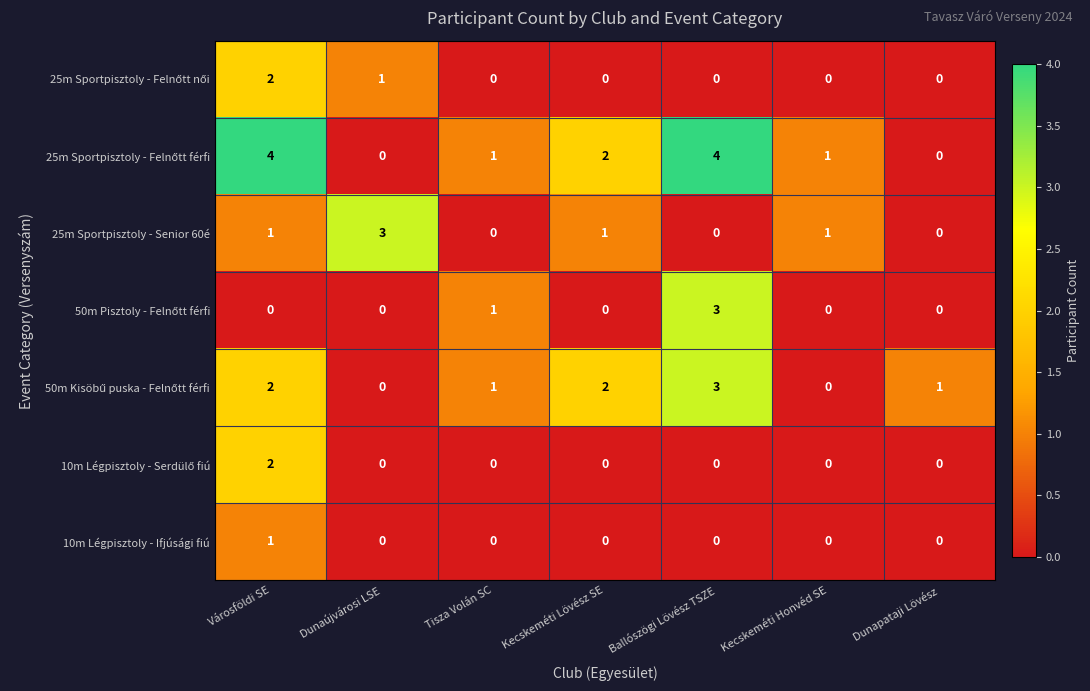

What is the total value across all series at Dunaújvárosi LSE?

4